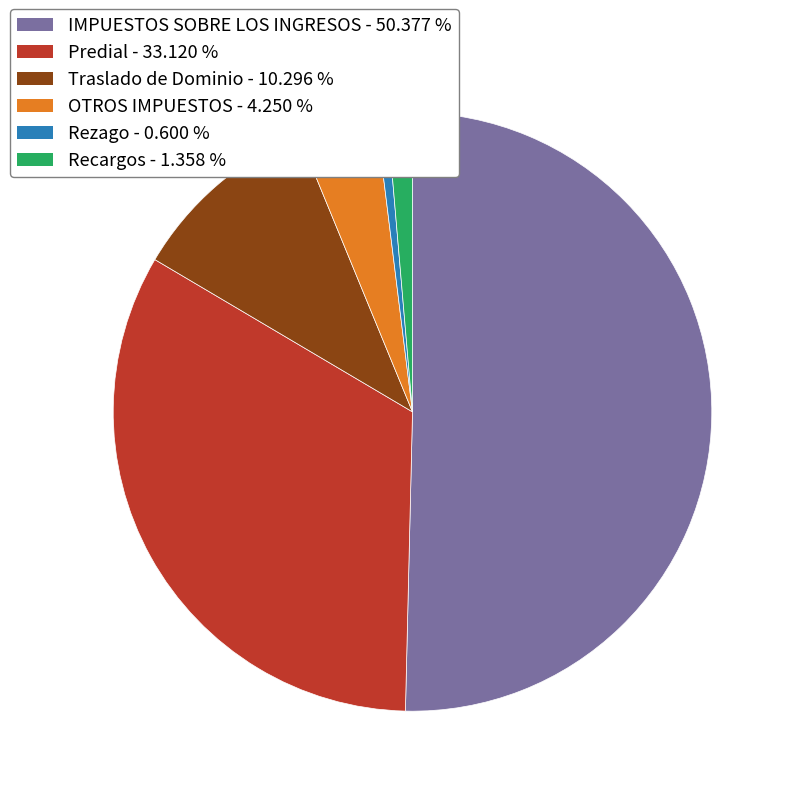

Is Predial - 33.120 % the majority of the pie?

No